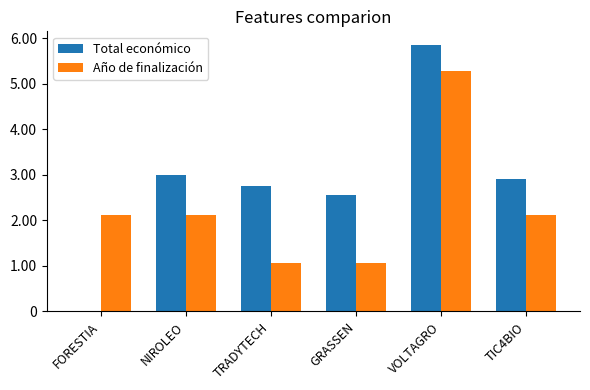

At which label is Total económico closest to 292730?

TIC4BIO